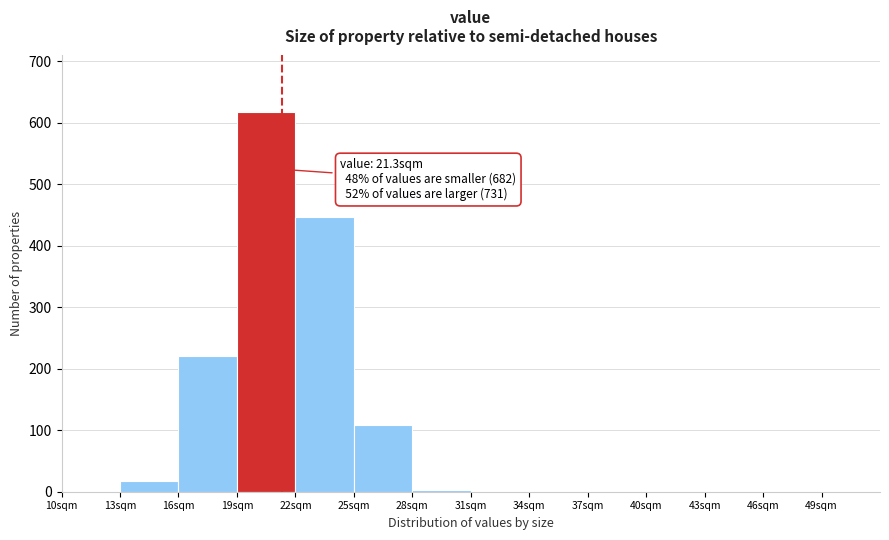

Over which range of the x-axis is the bar tallest?

19 to 22